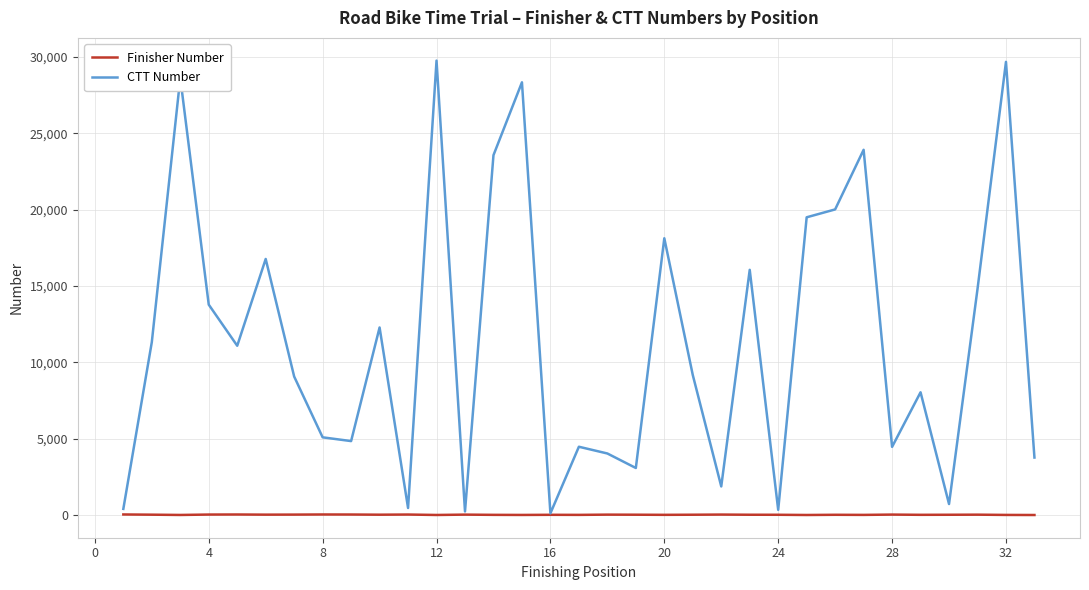

Which series has the largest total across all categories?

CTT Number